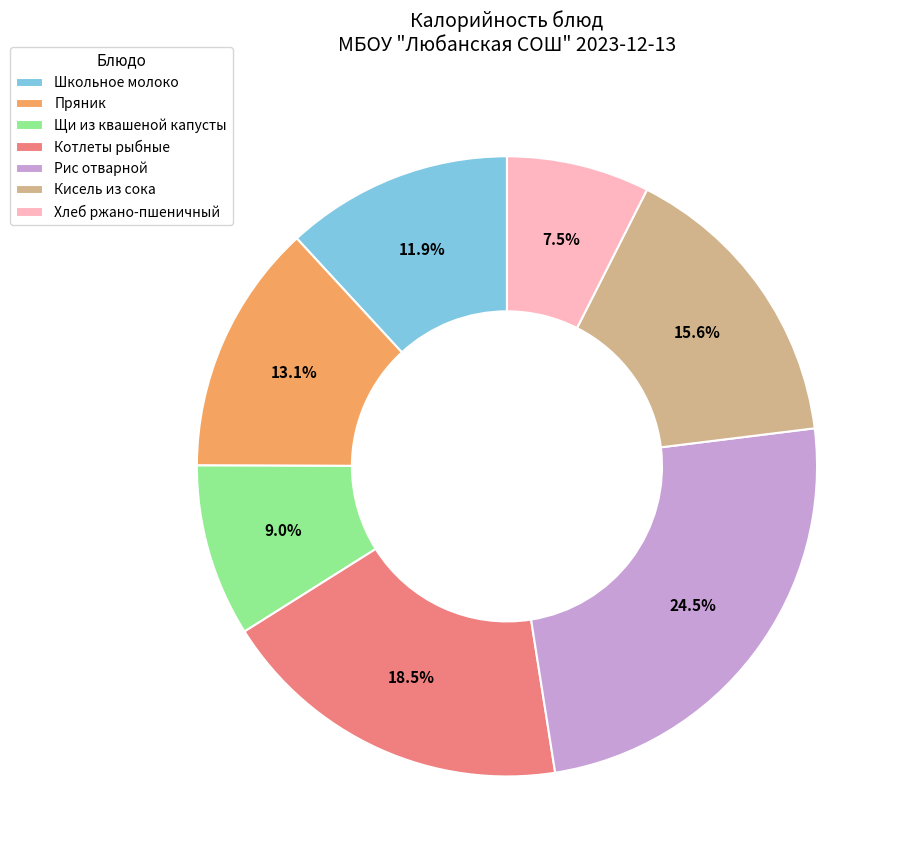

What percentage is NOT represented by Щи из квашеной капусты?

91.0%